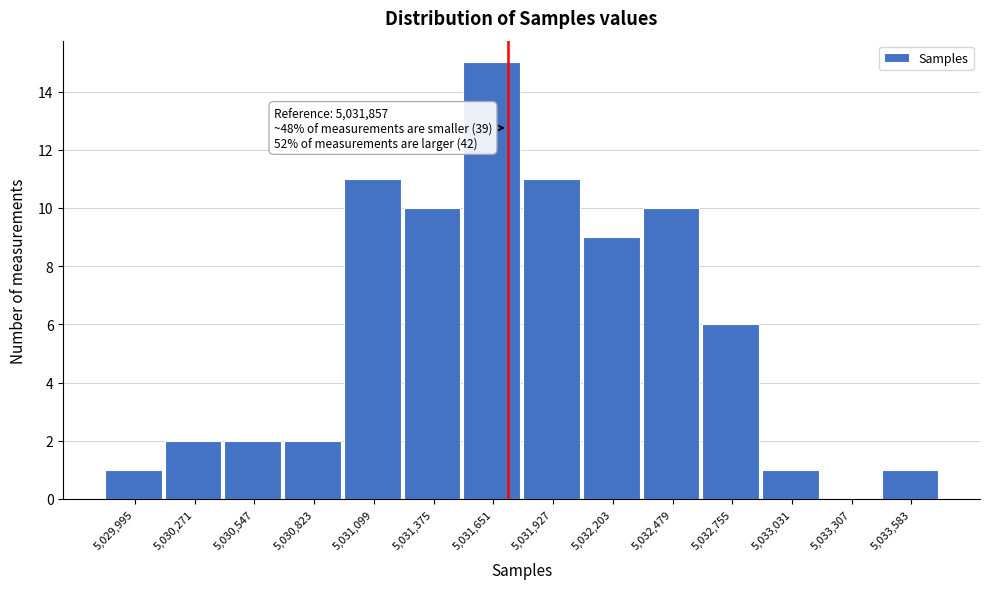

Reading right to left, transcribe all the data shown in this chart.

5,033,583=1	5,033,307=0	5,033,031=1	5,032,755=6	5,032,479=10	5,032,203=9	5,031,927=11	5,031,651=15	5,031,375=10	5,031,099=11	5,030,823=2	5,030,547=2	5,030,271=2	5,029,995=1